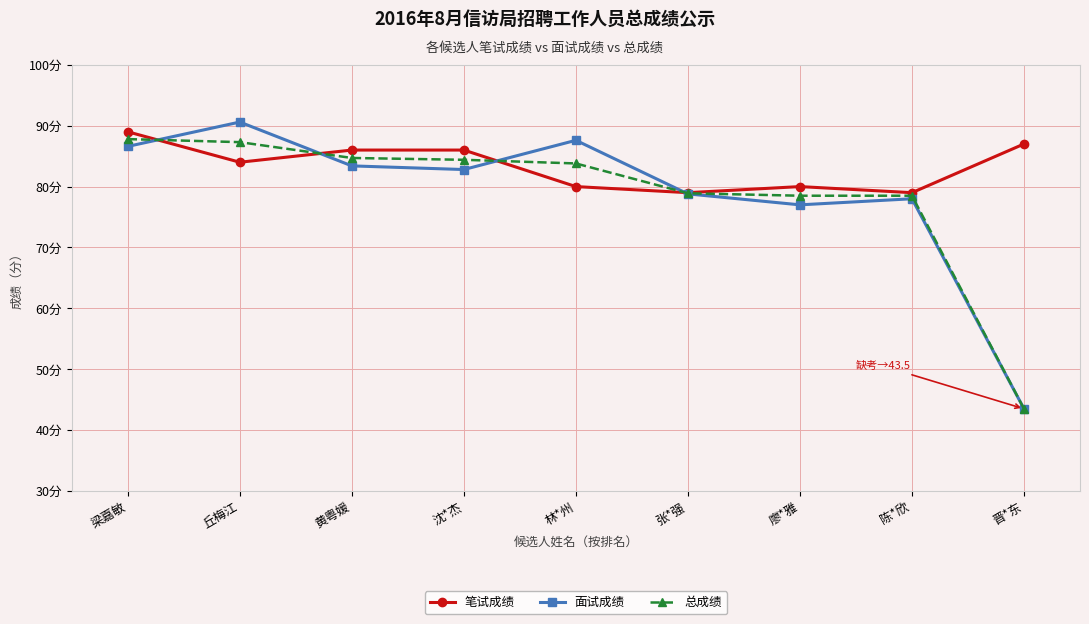

At which category does the chart reach its minimum across all series?

晋*东